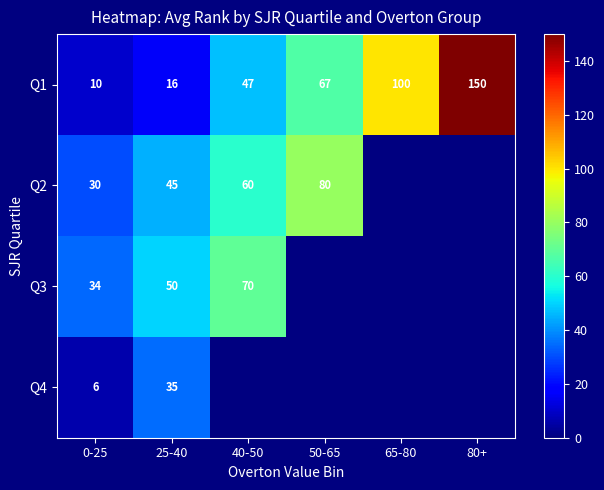

How many data points does each series have?

6